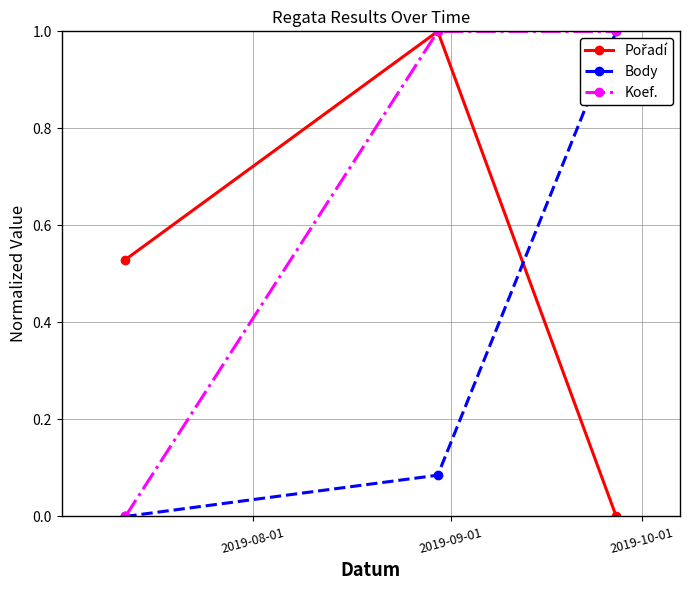

Which series has the largest total across all categories?

Koef.